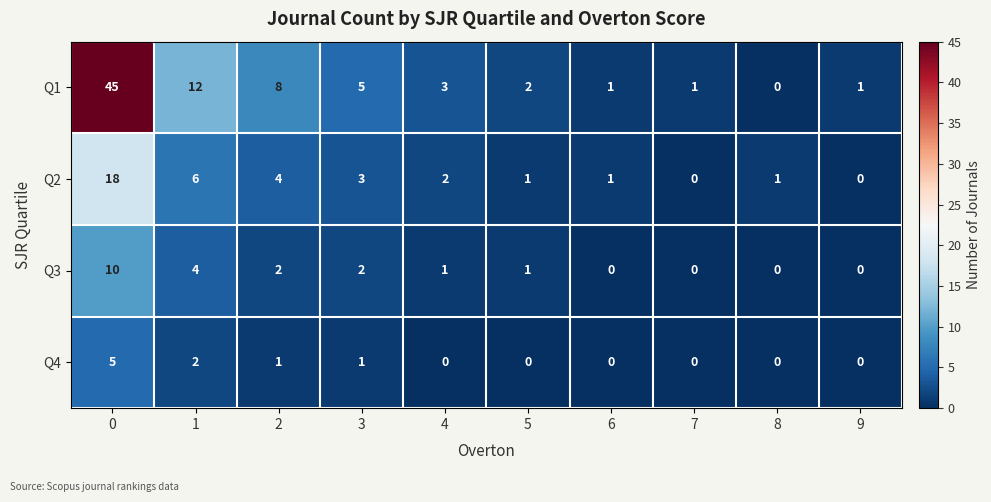

Count the Q3 values in the range 0 to 2.

8